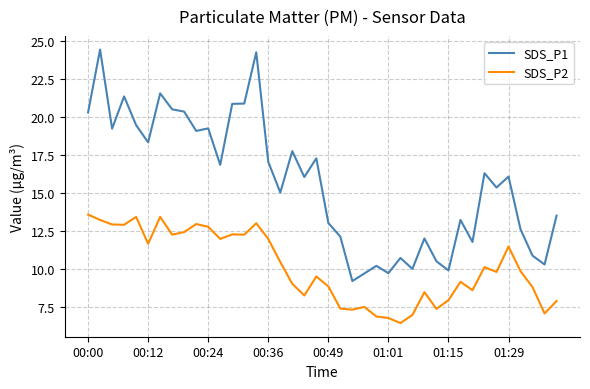

True or false: SDS_P2 has more than 2 points higher than both neighbors.

True